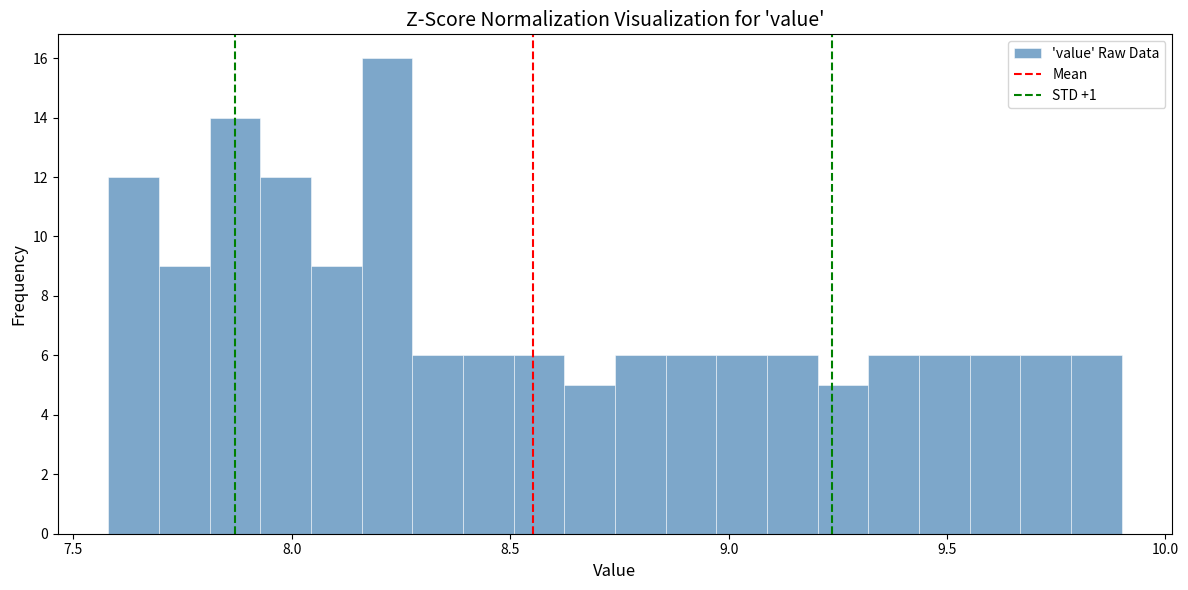

Around what value on the x-axis is the tallest bar? Give the approximate position of its centre, as read against the axis.

8.20